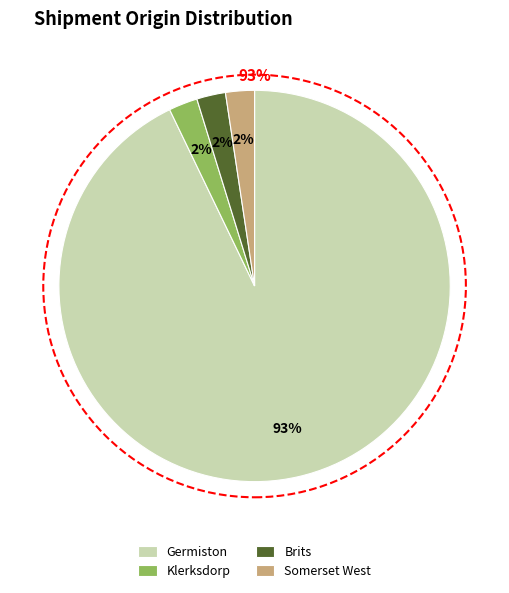

Rank the categories by value from lowest to highest.

Klerksdorp, Brits, Somerset West, Germiston